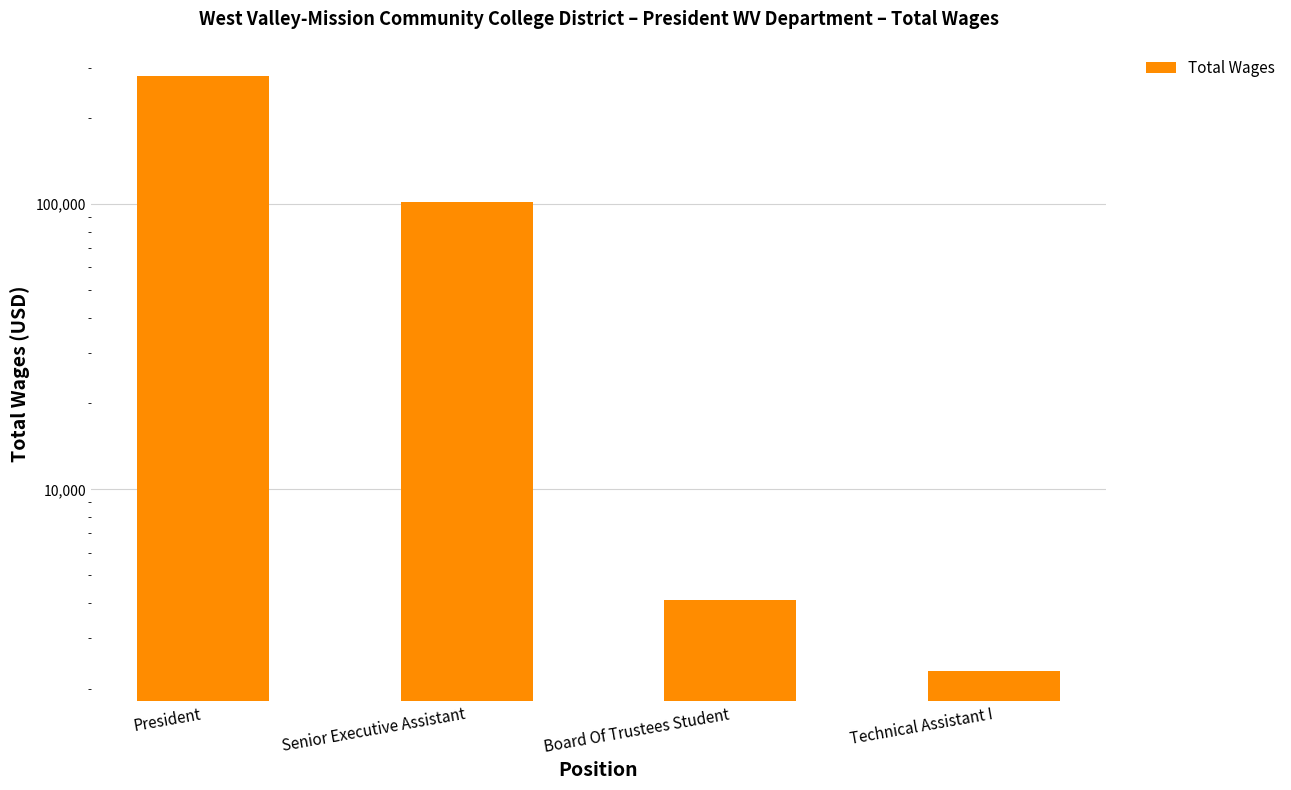

List the labels in order of value, largest first.

President, Senior Executive Assistant, Board Of Trustees Student, Technical Assistant I